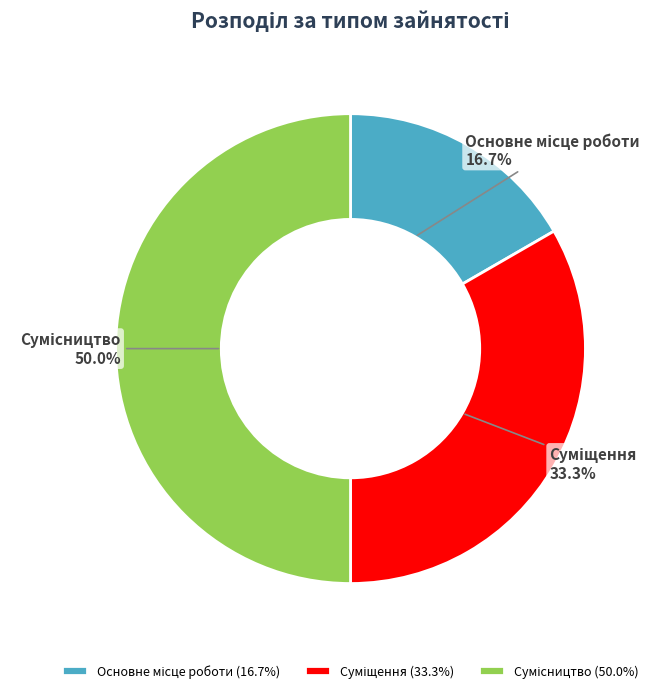

To the nearest percent, what is the average slice percentage?

33%